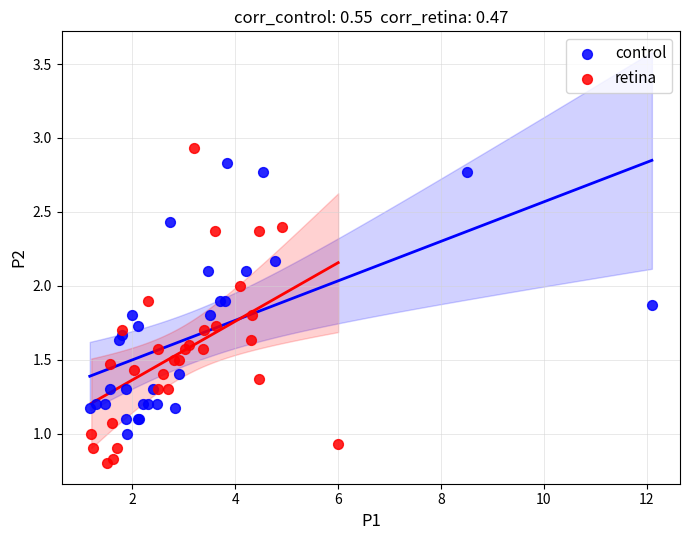

Which series contains the lowest Y value?

retina